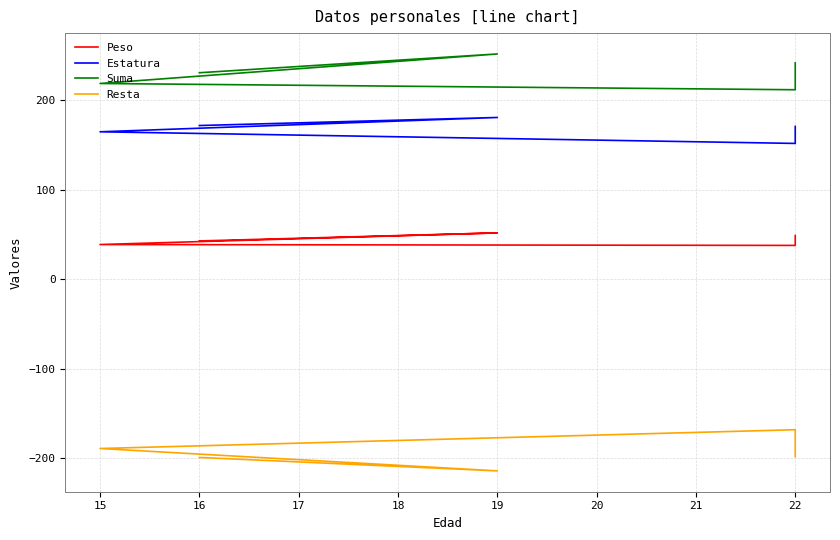

Reading left to right, what are all the values shown in this chart?

Peso: 43	52	39	38	49
Estatura: 172	181	165	152	171
Suma: 231	252	219	212	242
Resta: -199	-214	-189	-168	-198